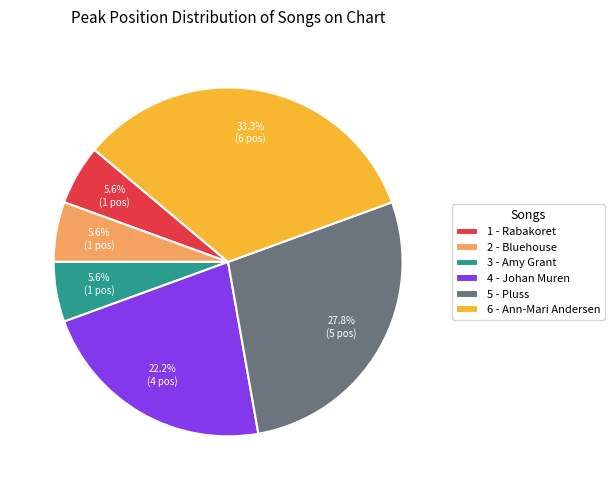

To the nearest percent, what is the average slice percentage?

17%